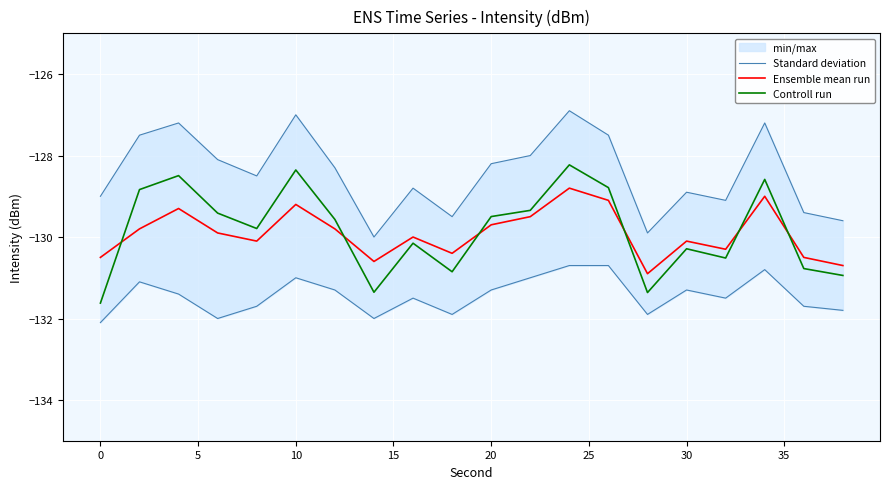

The value of Ensemble mean run at 10 is -129.2. True or false?

True